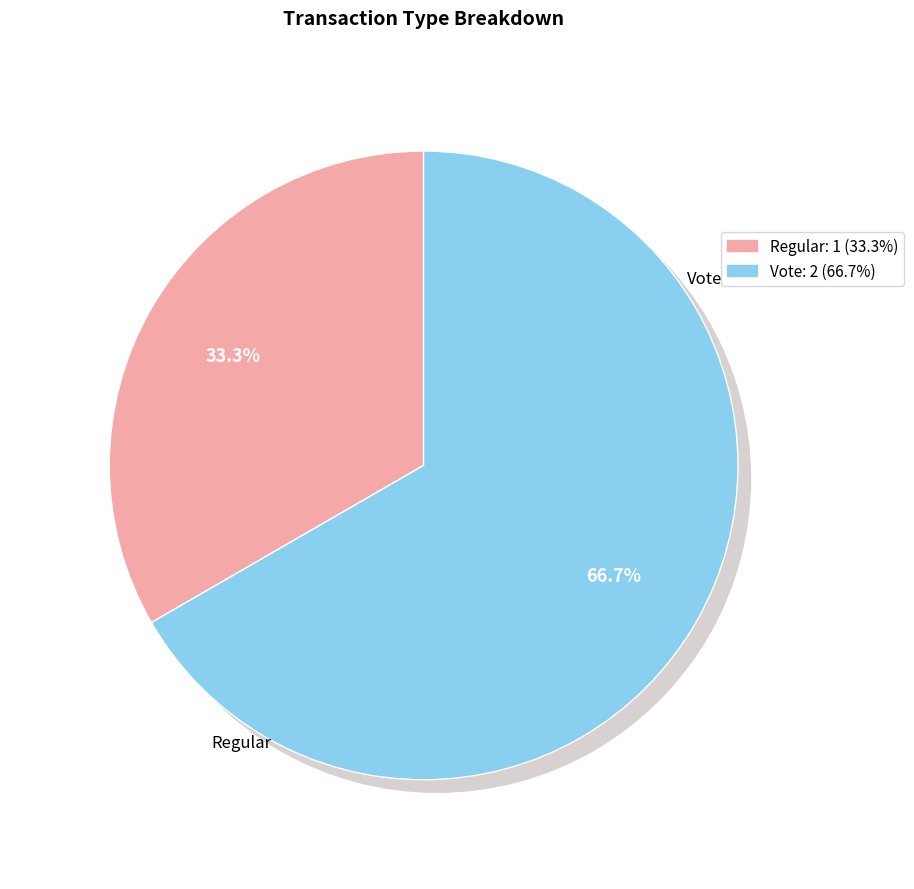

How many slices are in this pie chart?

2